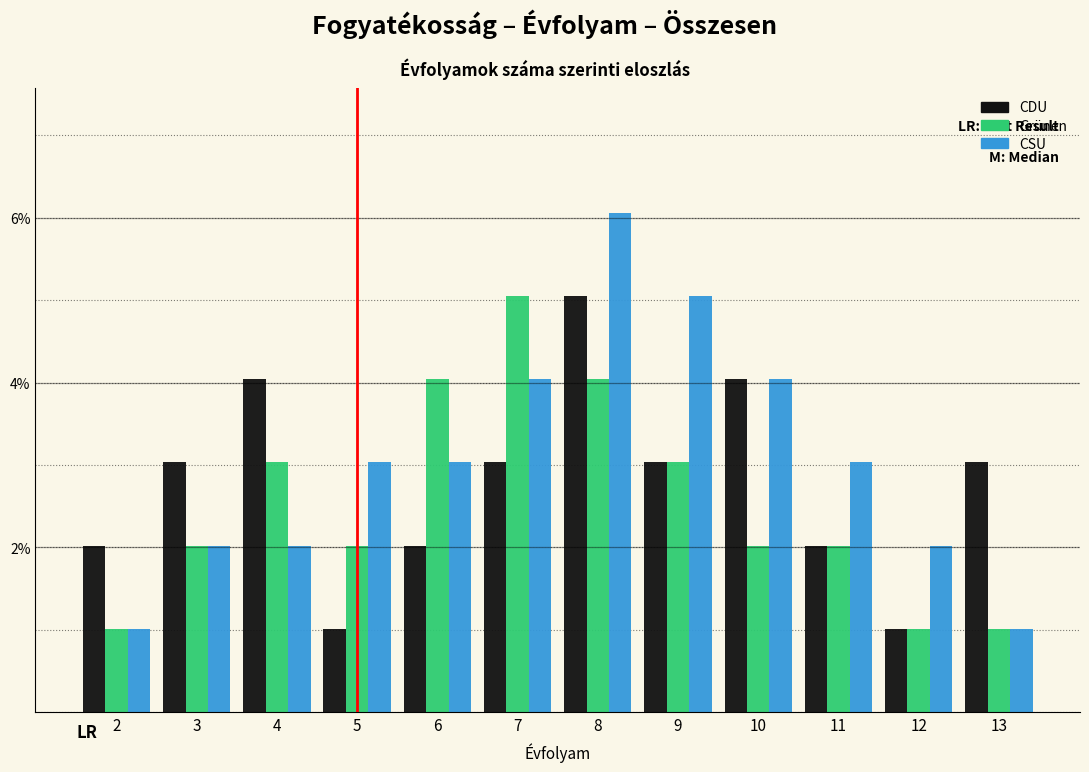

What is the total value across all series at 6?

9.1